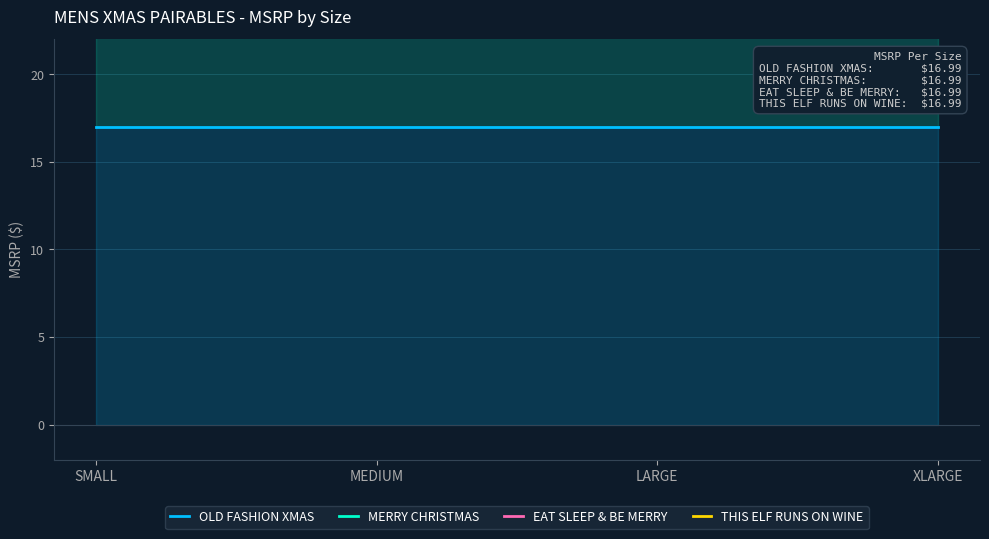

How many lines are shown in the chart?

4